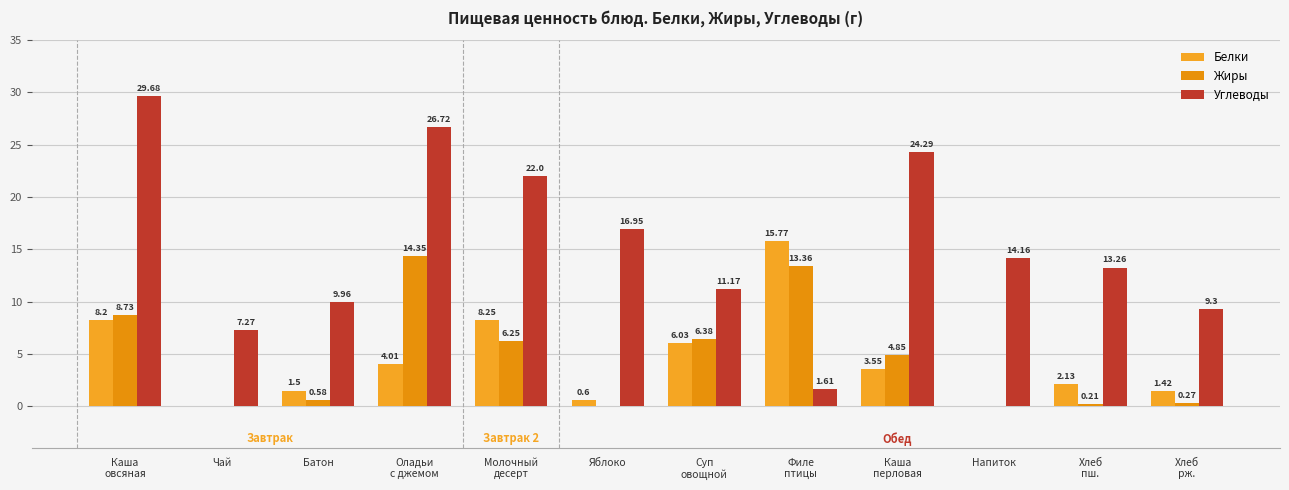

Is the value of Углеводы at Хлеб
рж. greater than the value of Белки at Хлеб
пш.?

Yes